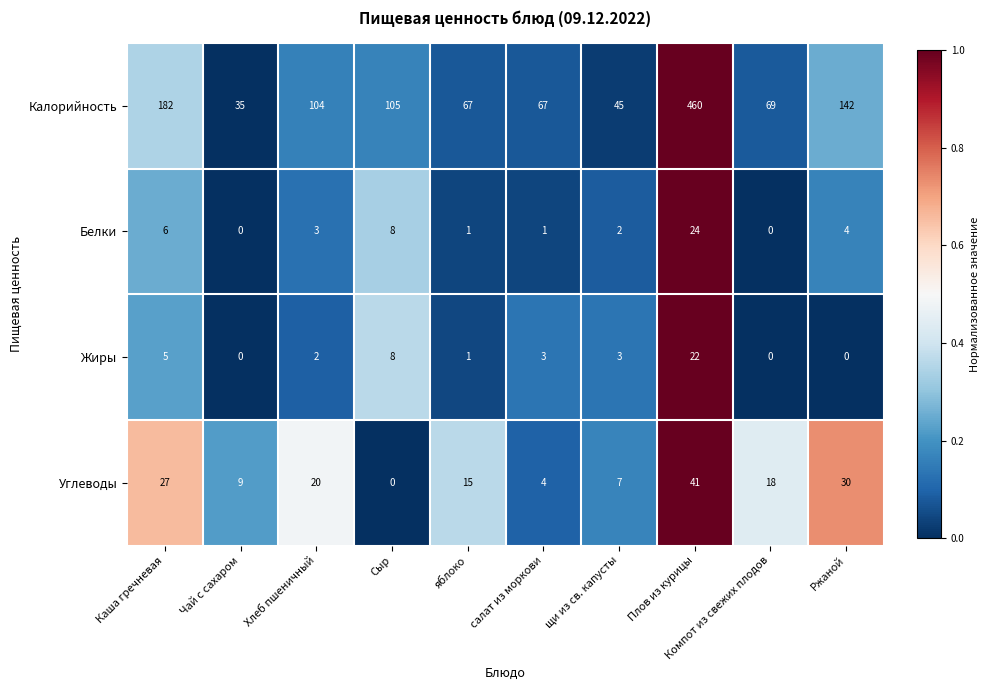

True or false: Углеводы has a value of 15 at яблоко.

True